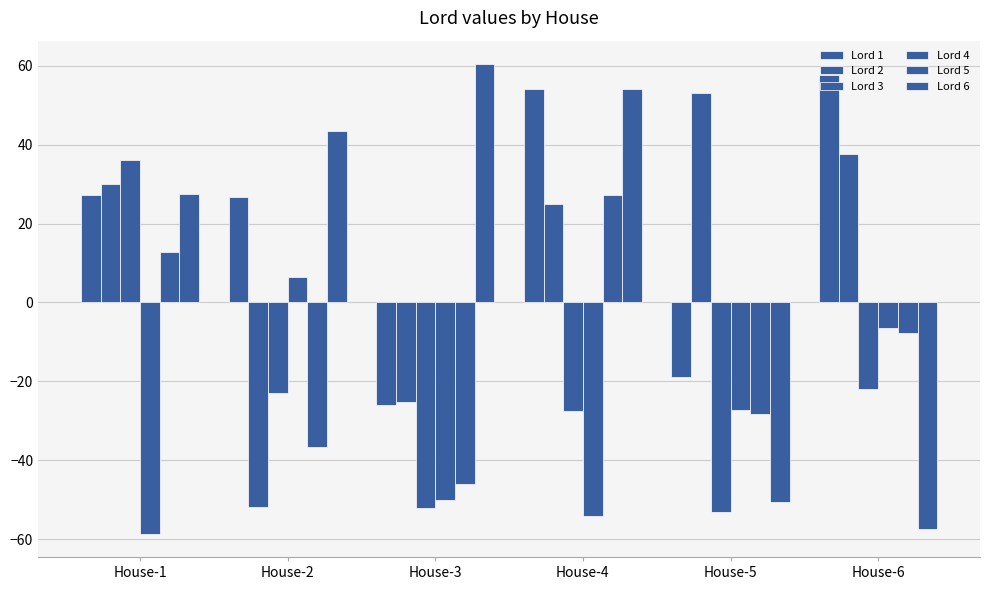

At how many categories does at least one series exceed 39?

5